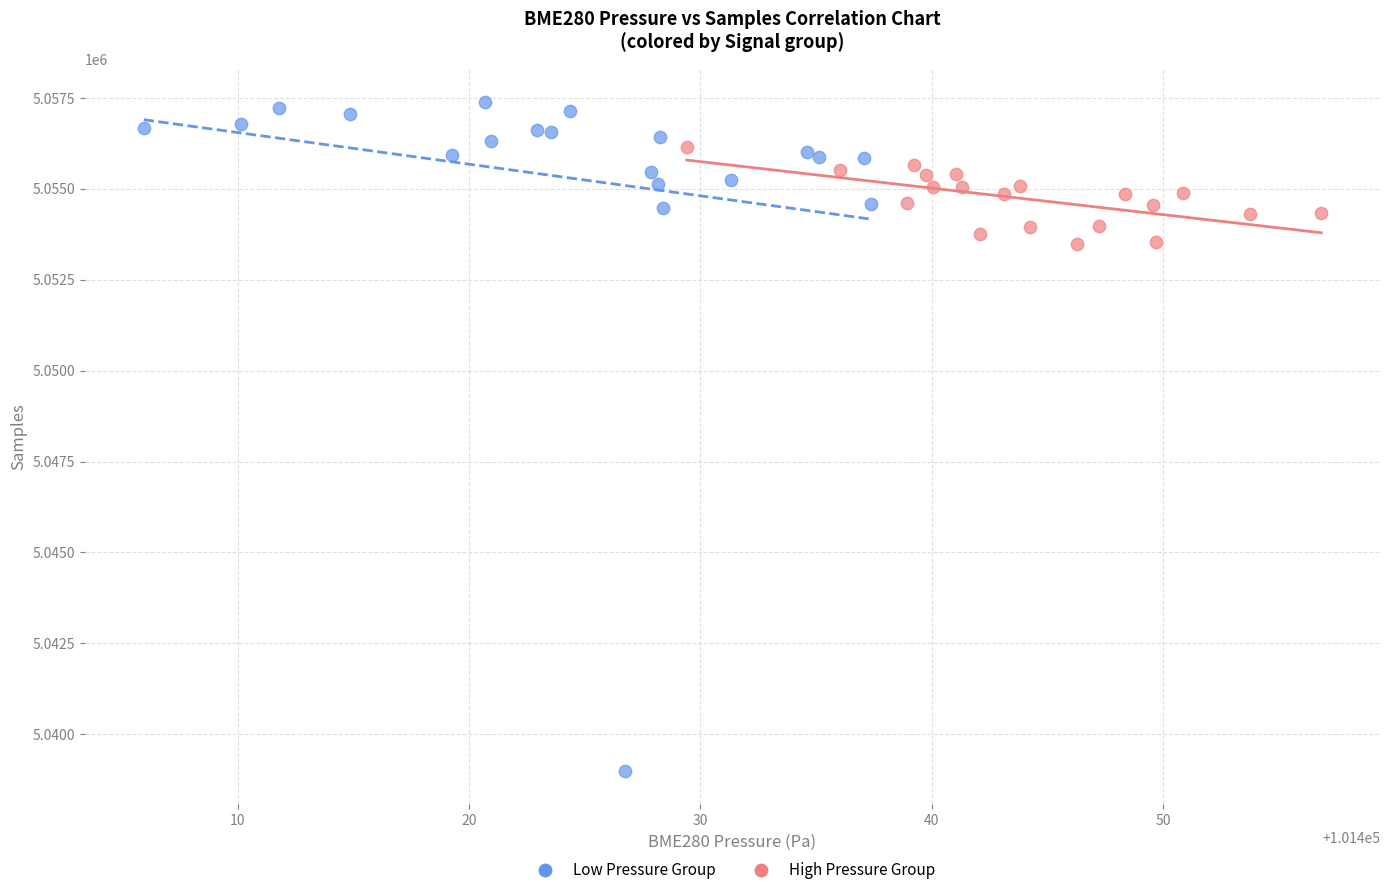

Which series has the widest spread of Y values?

Low Pressure Group